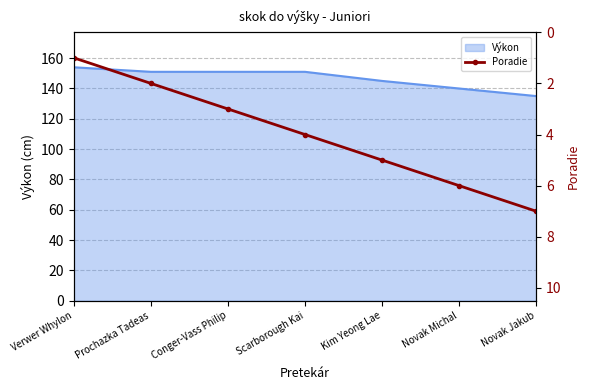

Reading left to right, extract all data points from this chart.

Verwer Whylon=1	Prochazka Tadeas=2	Conger-Vass Philip=3	Scarborough Kai=4	Kim Yeong Lae=5	Novak Michal=6	Novak Jakub=7